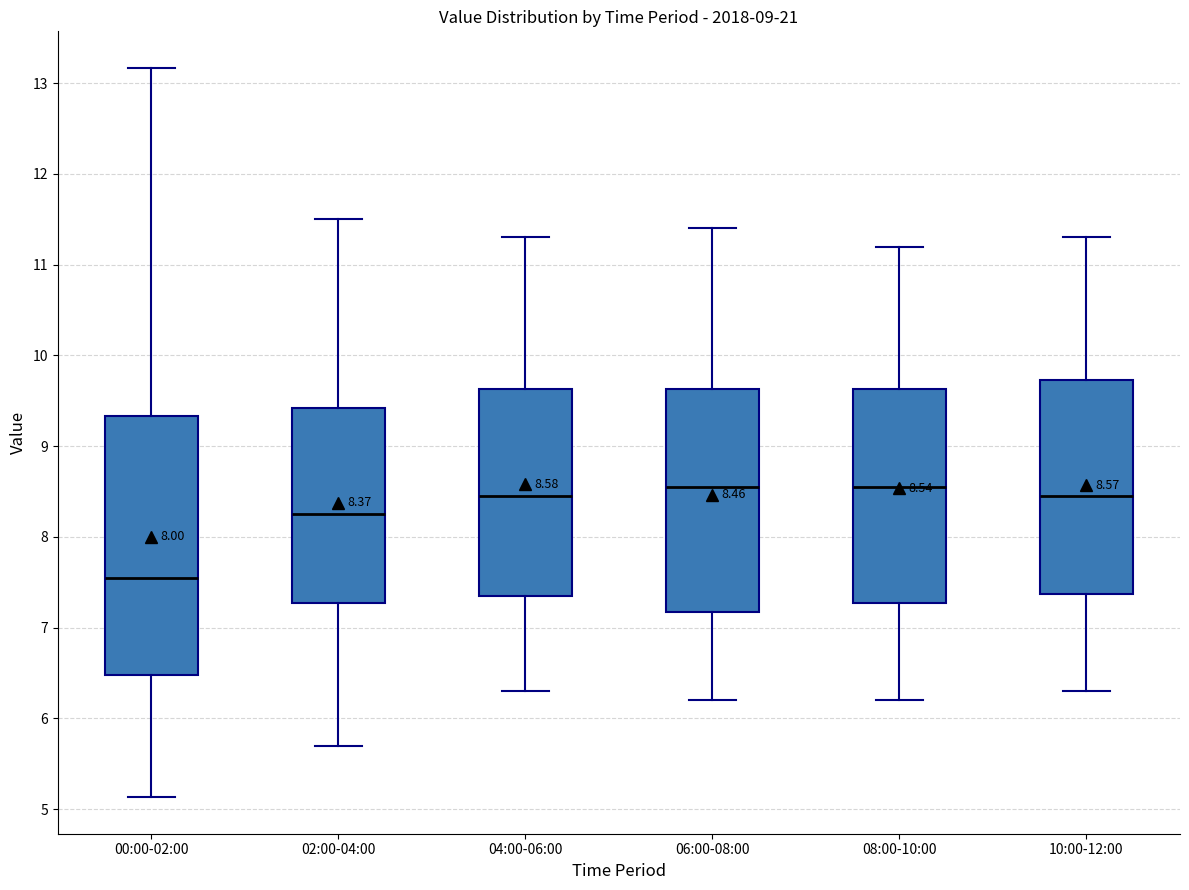

Comparing the boxes themselves (not the whiskers), which one is the tallest?

00:00-02:00